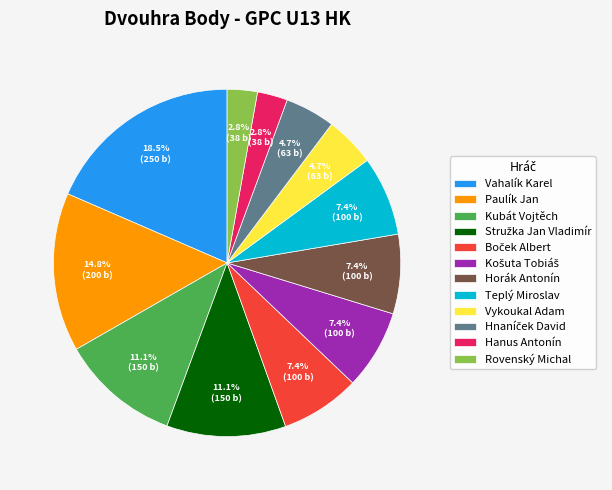

What is the largest slice in the pie chart?

Vahalík Karel